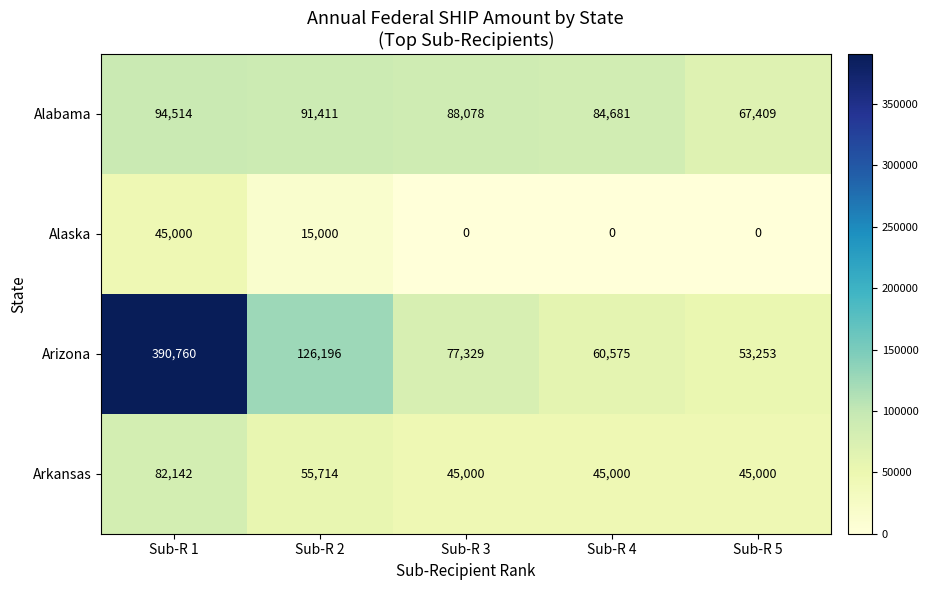

Which category has the highest value across all series?

Sub-R 1